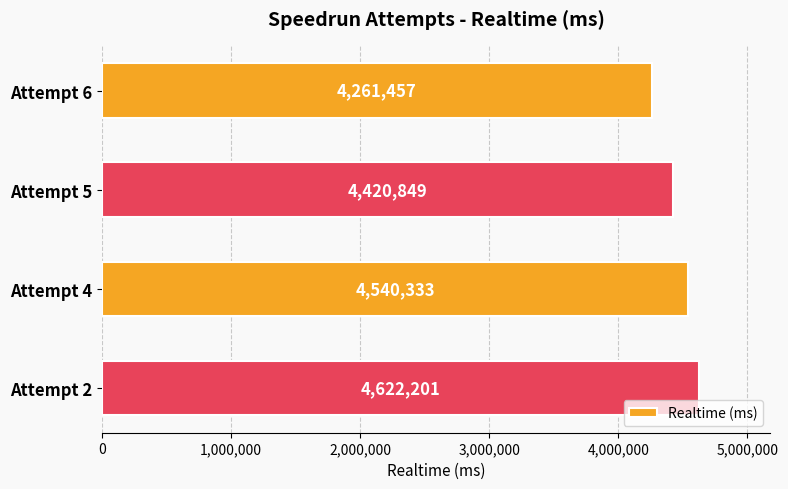

Reading top to bottom, transcribe all the data shown in this chart.

Attempt 6=4261457	Attempt 5=4420849	Attempt 4=4540333	Attempt 2=4622201